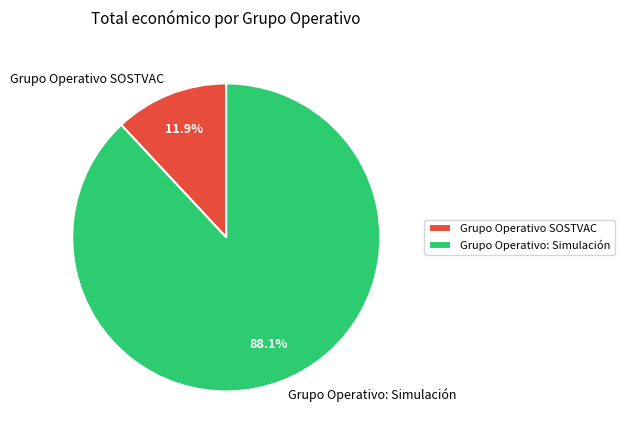

How many slices are in this pie chart?

2